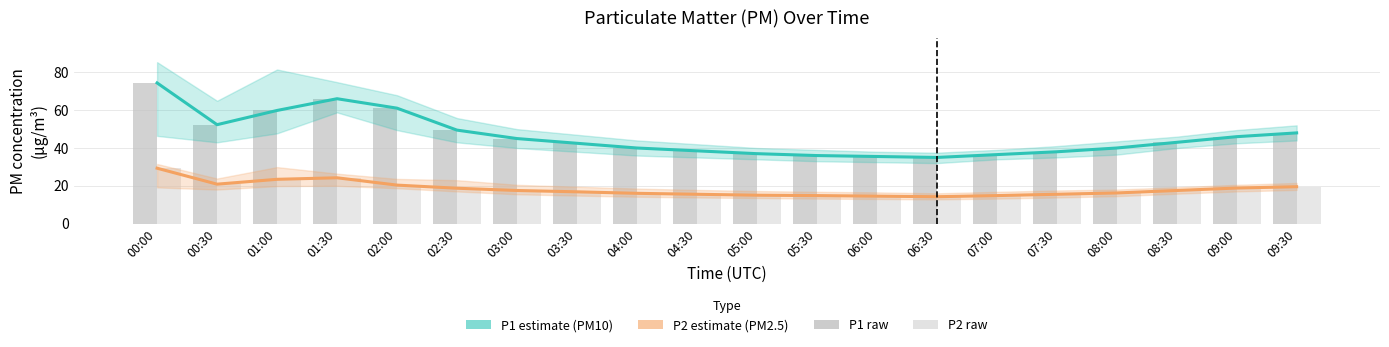

What position from the left is 09:00?

19